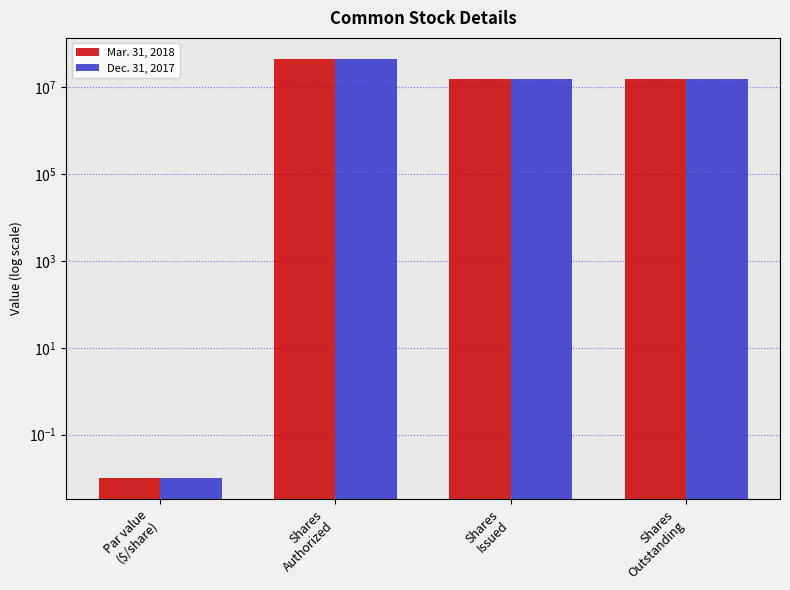

What is the difference between the Dec. 31, 2017 values at Par value
($/share) and Shares
Outstanding?

15212133.0